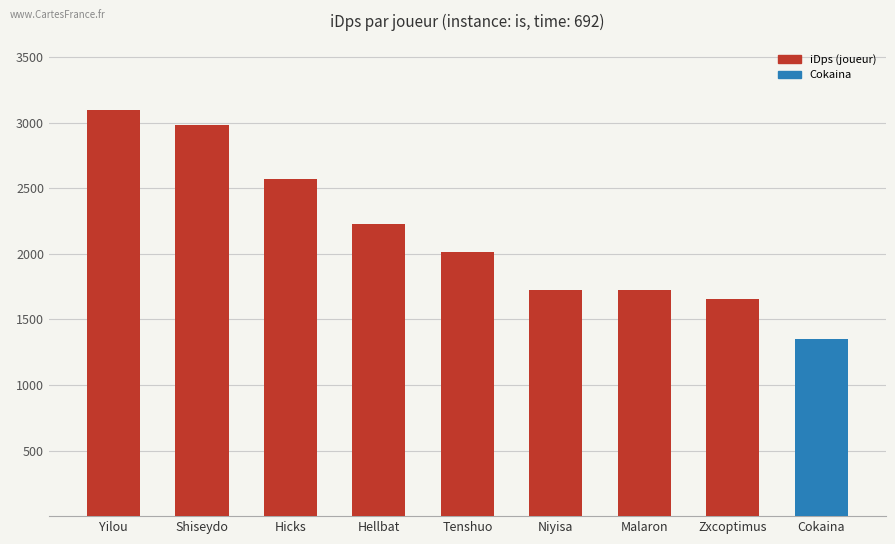

Are the bars grouped side by side (vs. stacked)?

No